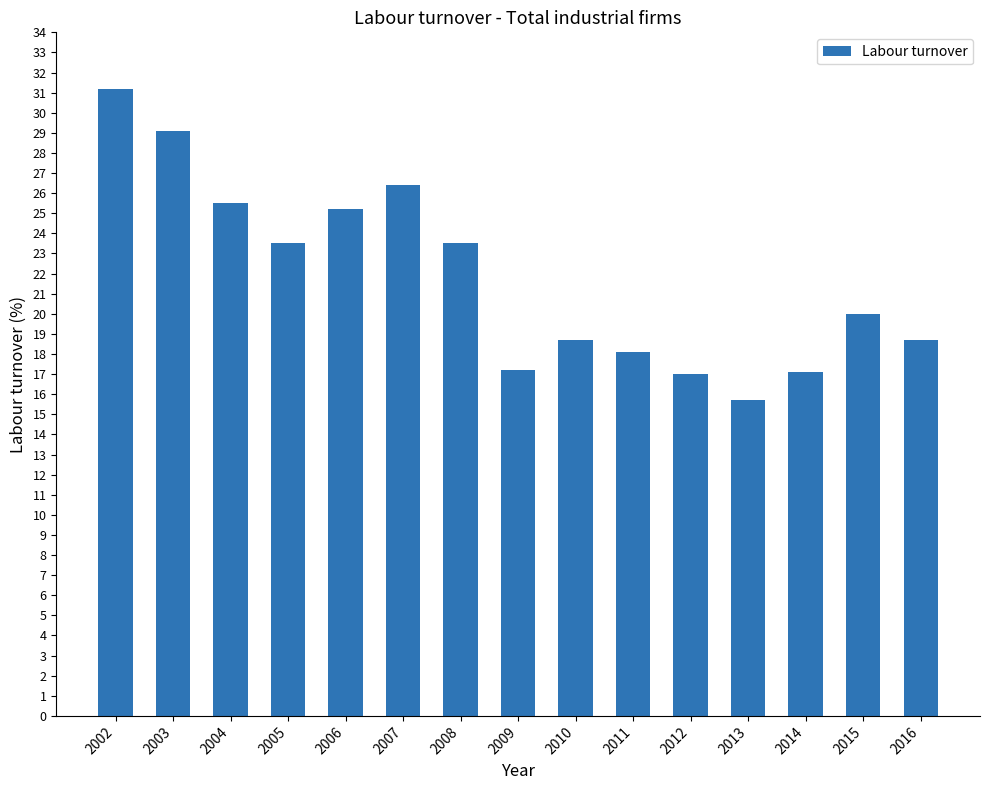

Approximately how many times larger is the value at 2014 compared to 2016?

0.9